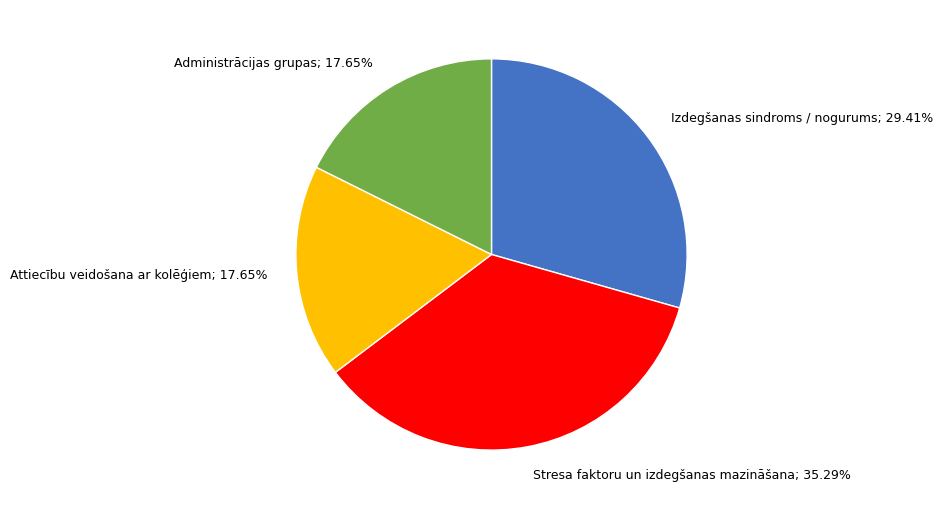

Is there any slice that represents more than half of the pie?

No